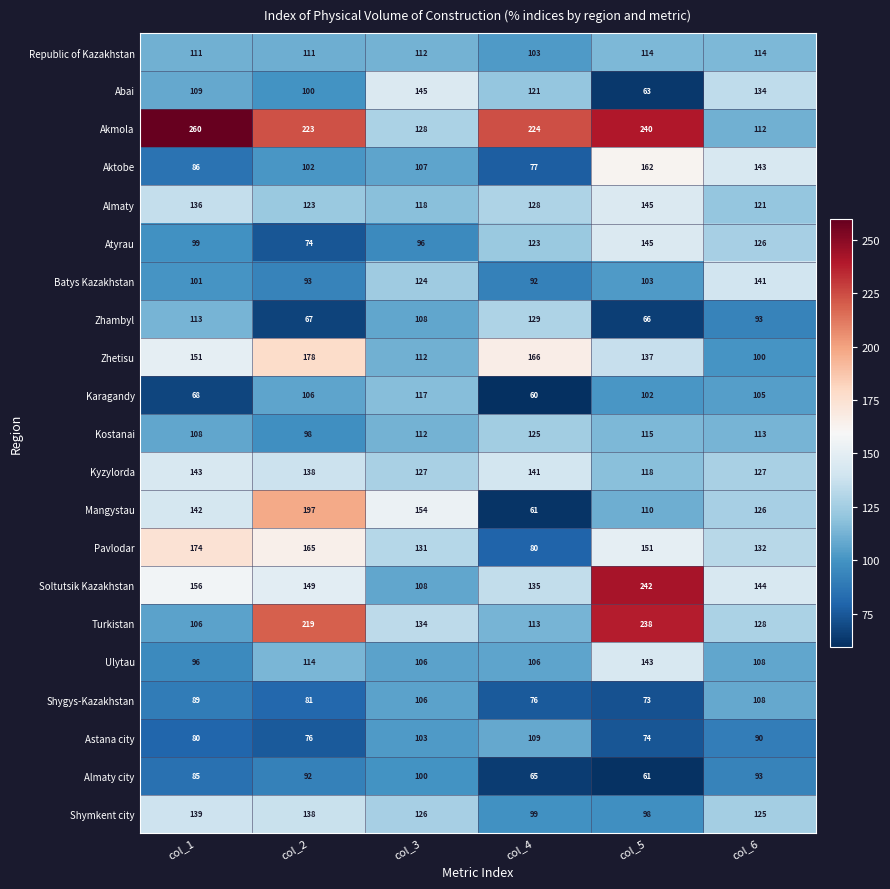

The Akmola series shows 119 at col_2. True or false?

False